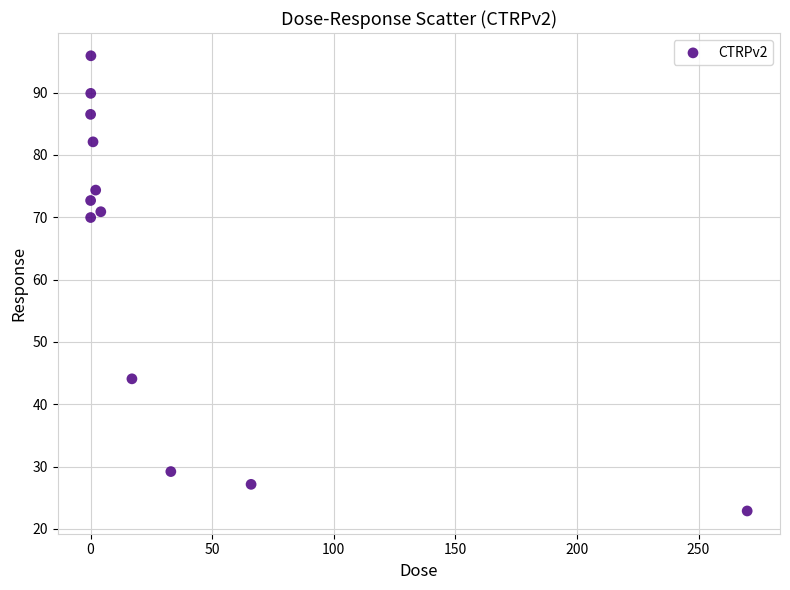

What Y value in the scatter plot is closest to 59?

70.0